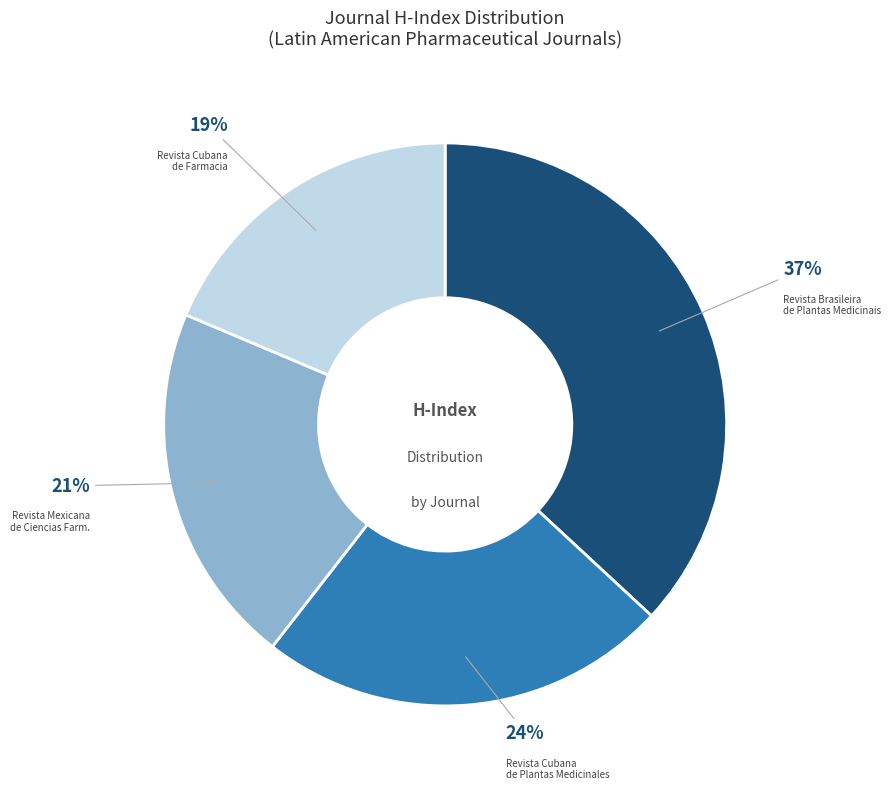

What is the smallest slice in the pie chart?

Revista Cubana de Farmacia